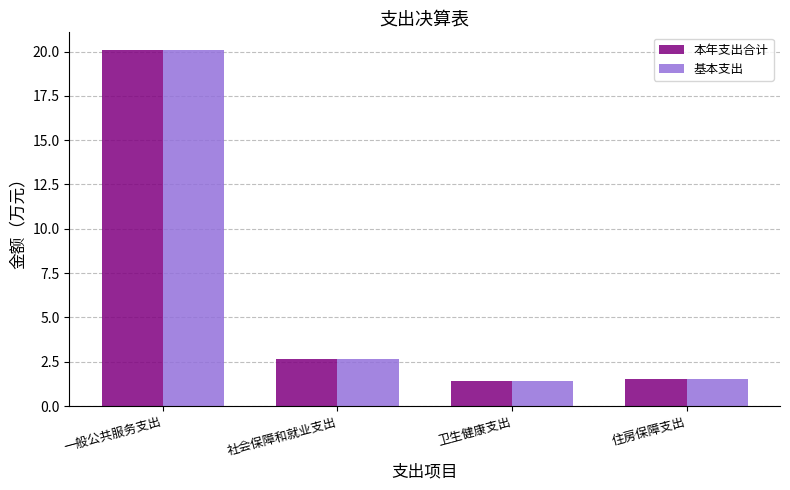

What is the lowest value of the 基本支出 series?

1.4